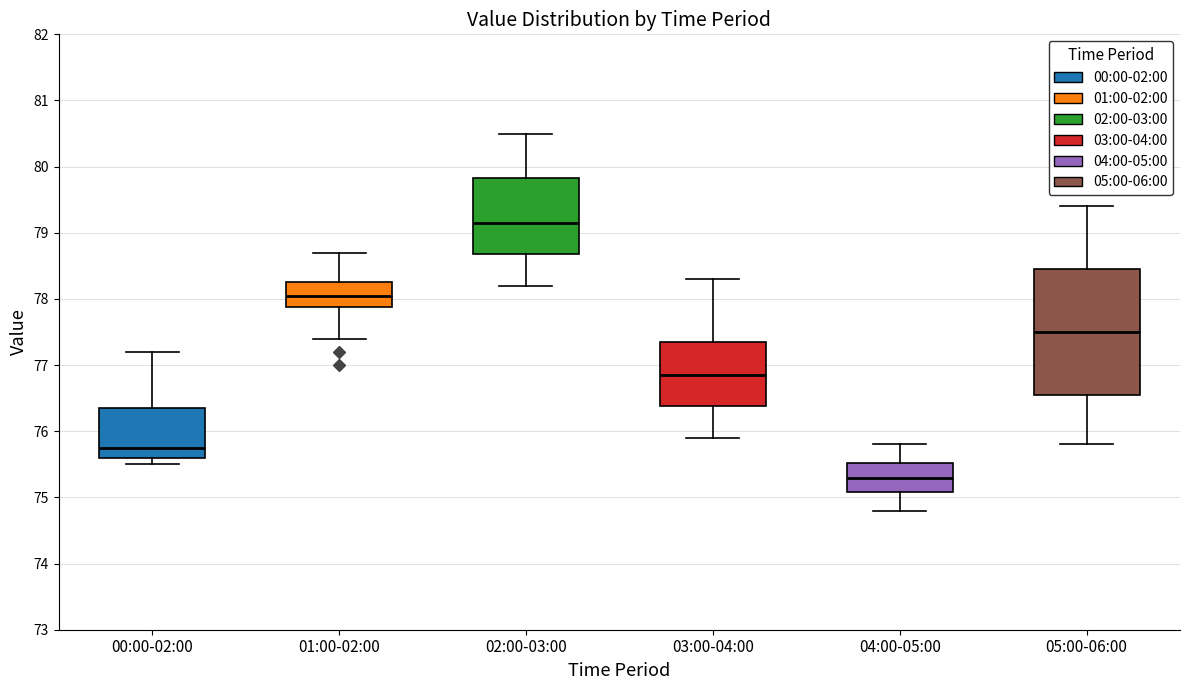

Reading left to right, read every box against the y-axis: the position of its median line, the range the box covers, and the ends of its whiskers. The values are not printed on the chart, so give them approximately, as read against the axis.

00:00-02:00: median 75.8, box 75.6 to 76.4, whiskers 75.5 to 77.2
01:00-02:00: median 78.1, box 77.9 to 78.3, whiskers 77.4 to 78.7
02:00-03:00: median 79.2, box 78.7 to 79.8, whiskers 78.2 to 80.5
03:00-04:00: median 76.9, box 76.4 to 77.4, whiskers 75.9 to 78.3
04:00-05:00: median 75.3, box 75.1 to 75.5, whiskers 74.8 to 75.8
05:00-06:00: median 77.5, box 76.6 to 78.5, whiskers 75.8 to 79.4